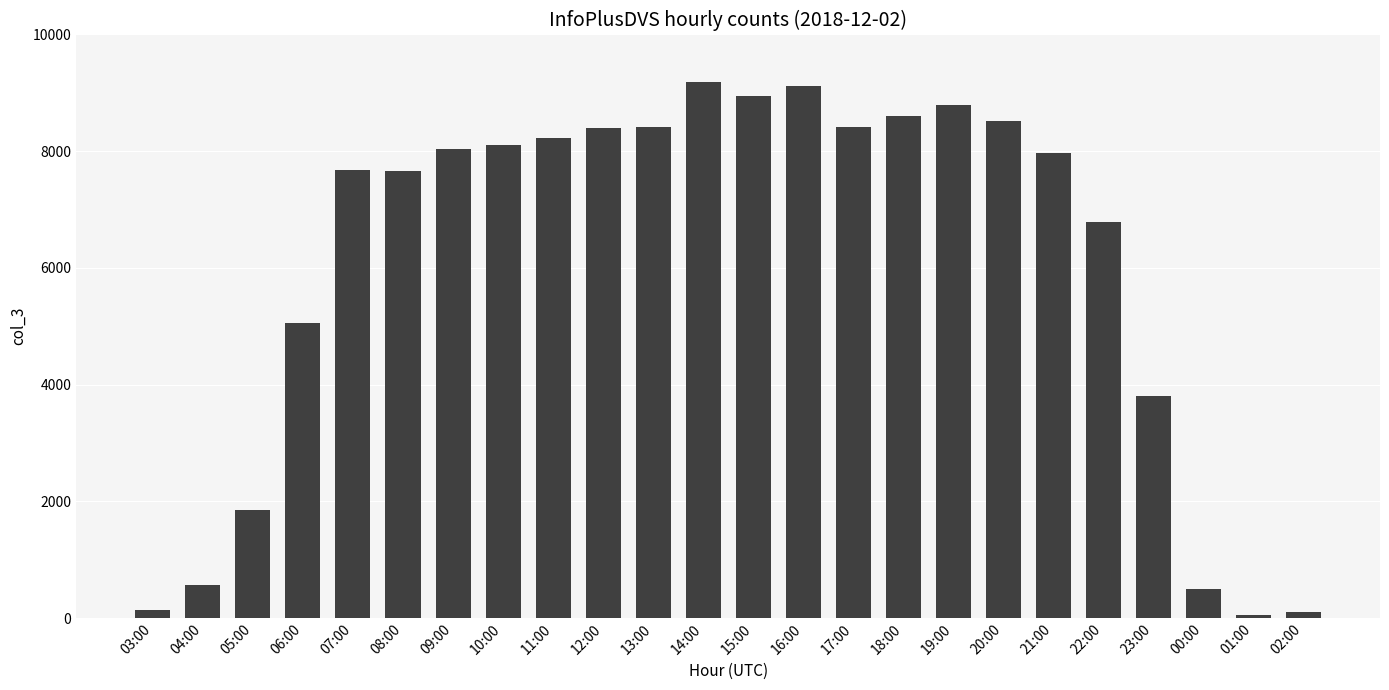

How many categories are shown in the chart?

24